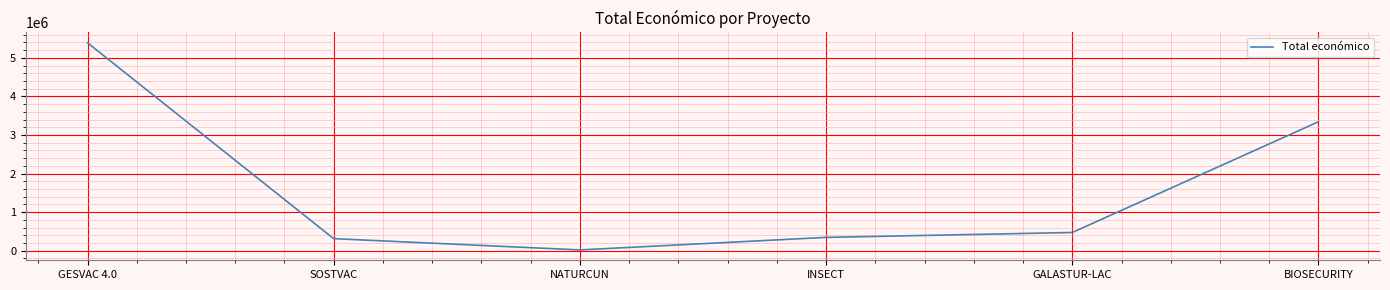

Does the chart have visible grid lines?

Yes